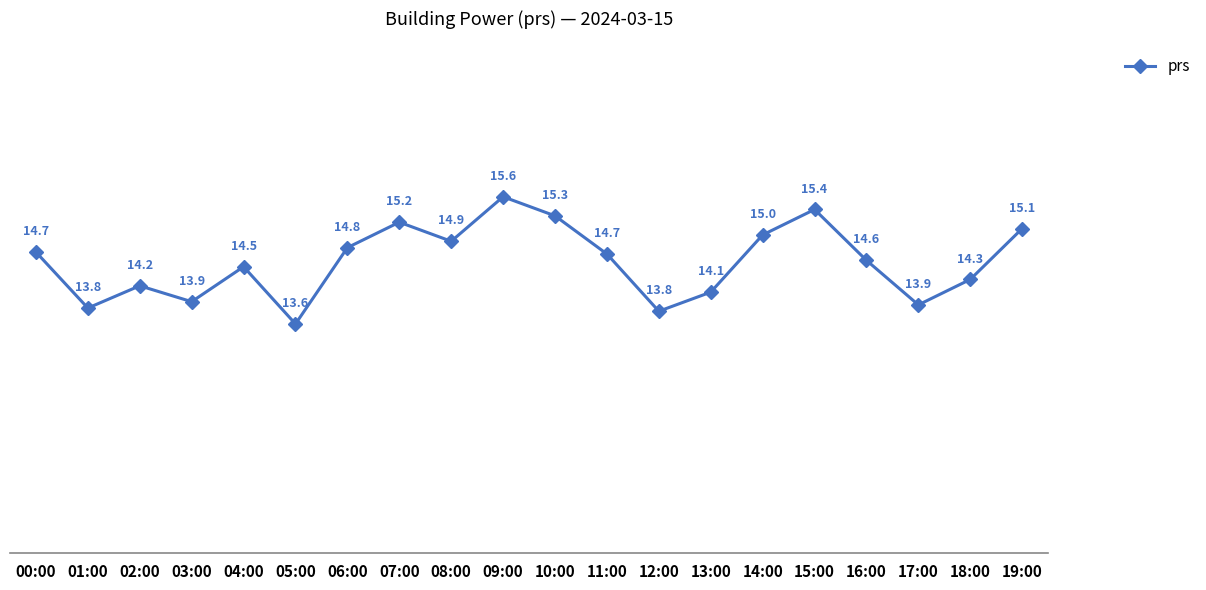

Is it true that the value at 03:00 is 24.0?

False